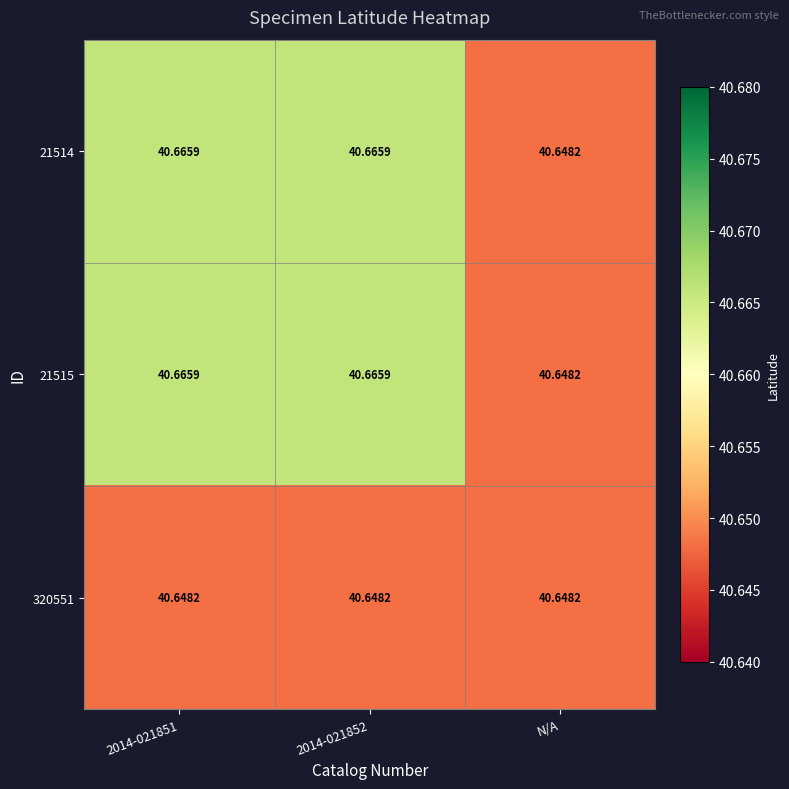

At which label is 21515 closest to 40?

N/A